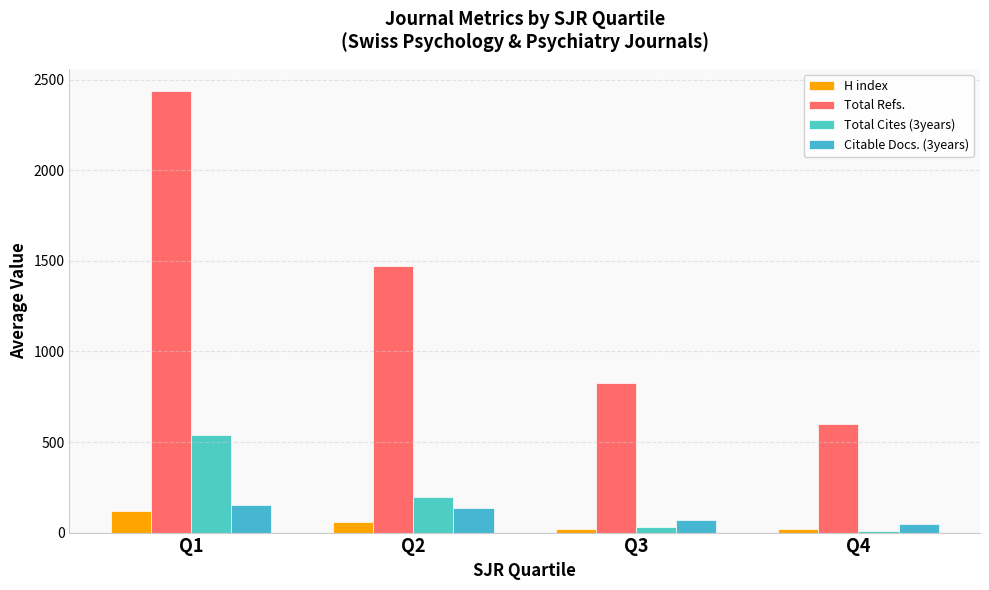

Are the bars horizontal?

No